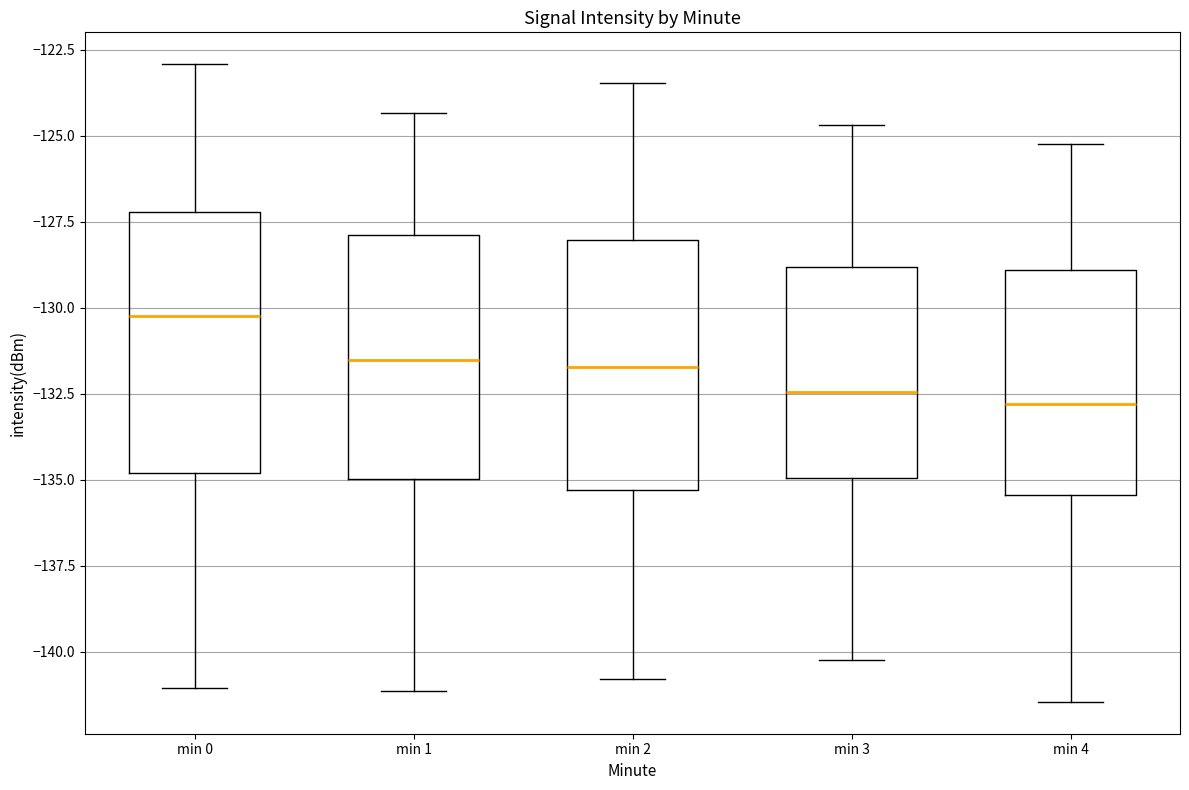

Reading left to right, read every box against the y-axis: the position of its median line, the range the box covers, and the ends of its whiskers. The values are not printed on the chart, so give them approximately, as read against the axis.

min 0: median -130.0, box -135.0 to -127.0, whiskers -141.0 to -123.0
min 1: median -131.5, box -135.0 to -128.0, whiskers -141.0 to -124.5
min 2: median -131.5, box -135.5 to -128.0, whiskers -141.0 to -123.5
min 3: median -132.5, box -135.0 to -129.0, whiskers -140.0 to -124.5
min 4: median -133.0, box -135.5 to -129.0, whiskers -141.5 to -125.0